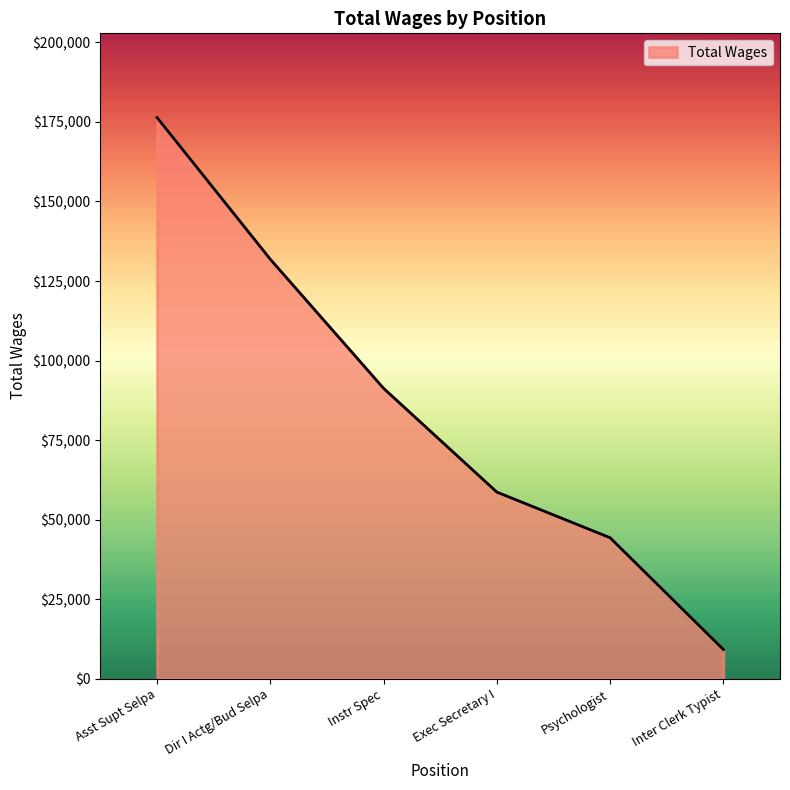

At which category does the chart reach its peak across all series?

Asst Supt Selpa